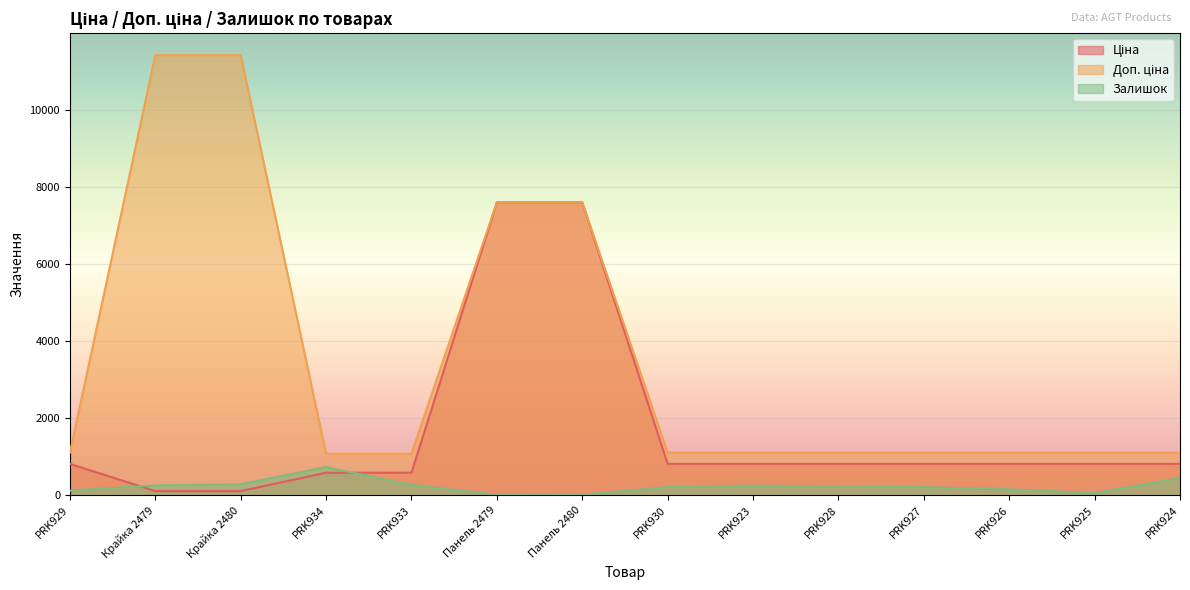

What is the value of the Ціна point at the 7th from the left?

7596.5